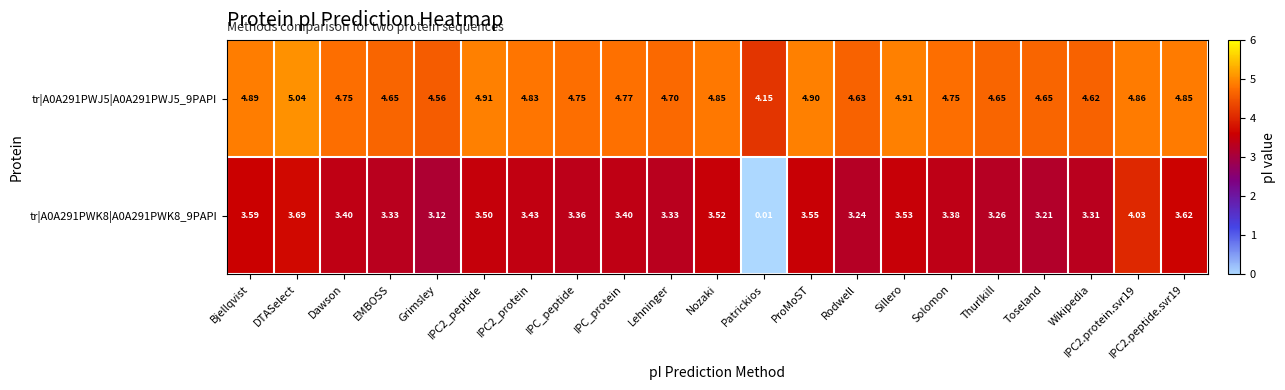

Where is tr|A0A291PWK8|A0A291PWK8_9PAPI nearest to the value 2?

Grimsley